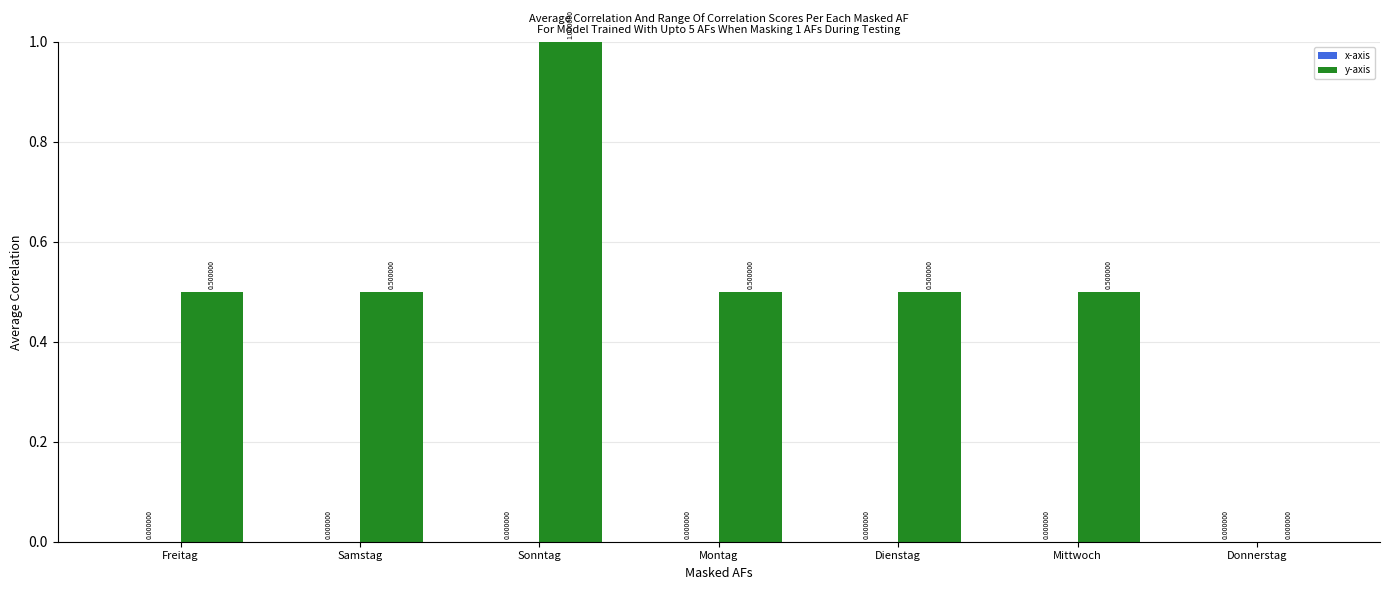

At which category does the chart reach its peak across all series?

Sonntag